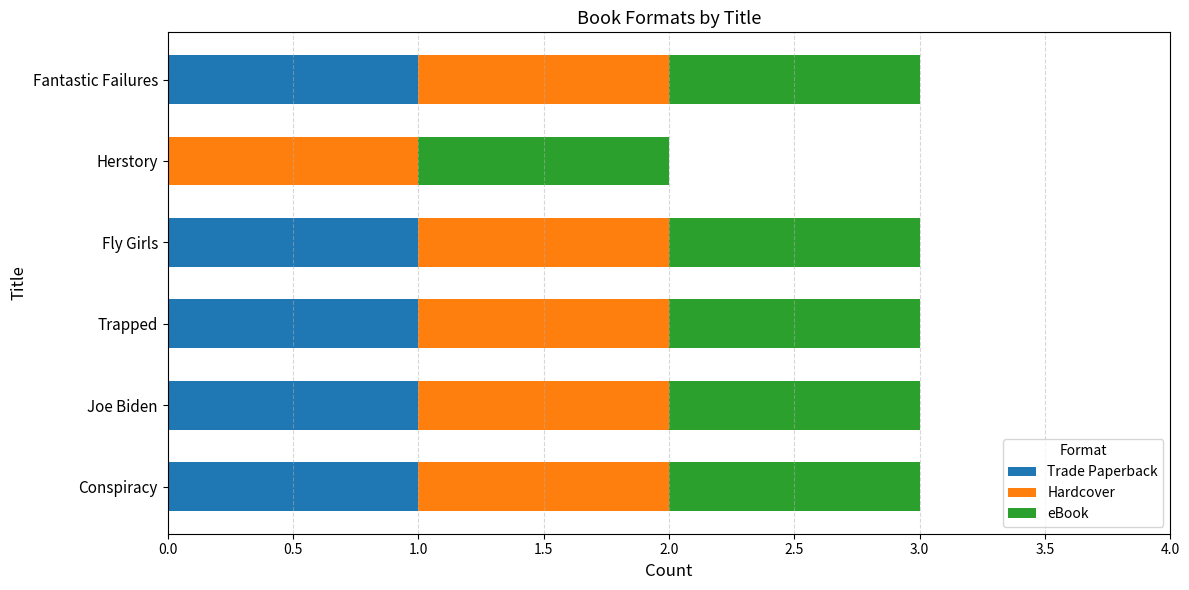

What is the total value across all series at Fantastic Failures?

3